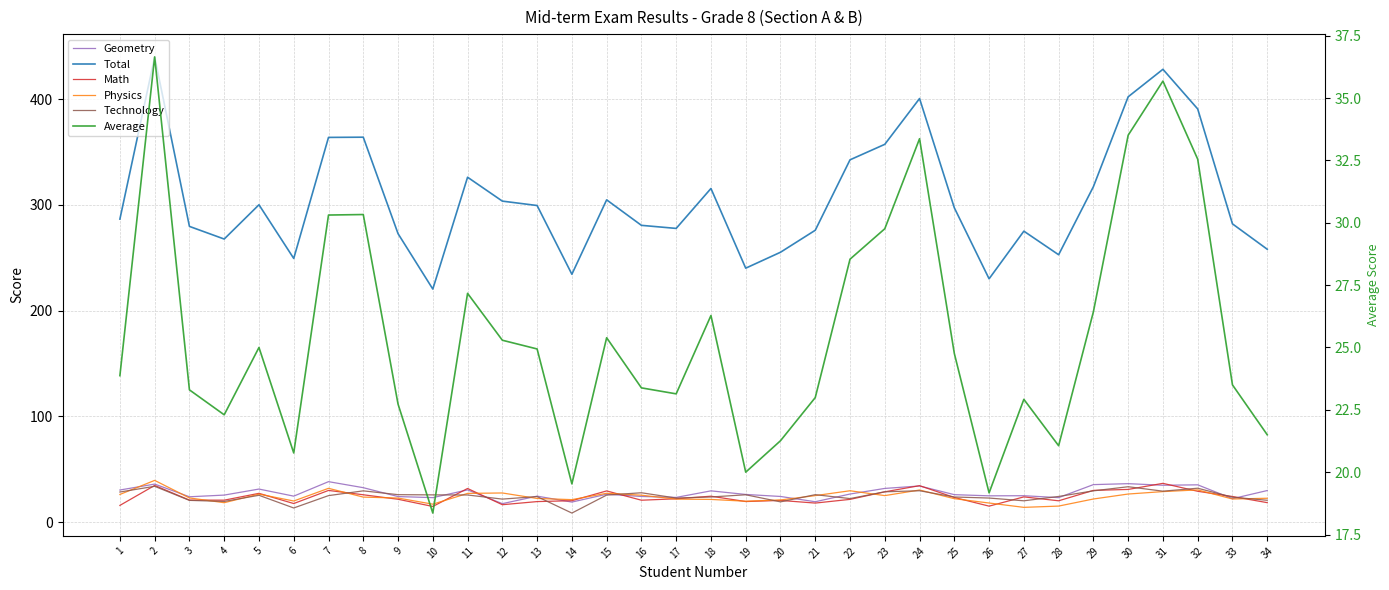

Between 22 and 26, which series saw the biggest shift?

Total